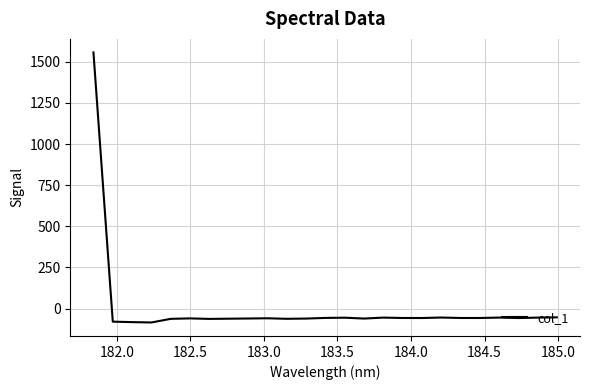

What is the minimum value shown in the chart?

-84.8